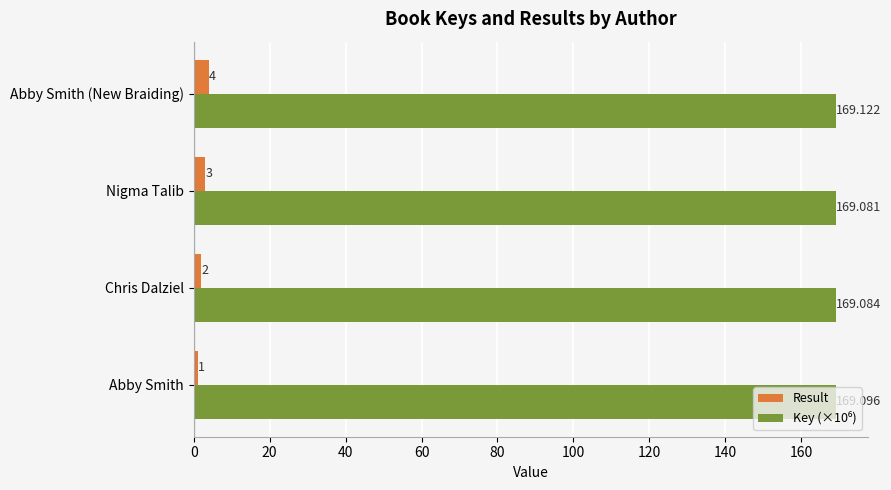

Which category has the lowest value in the Result series?

Abby Smith